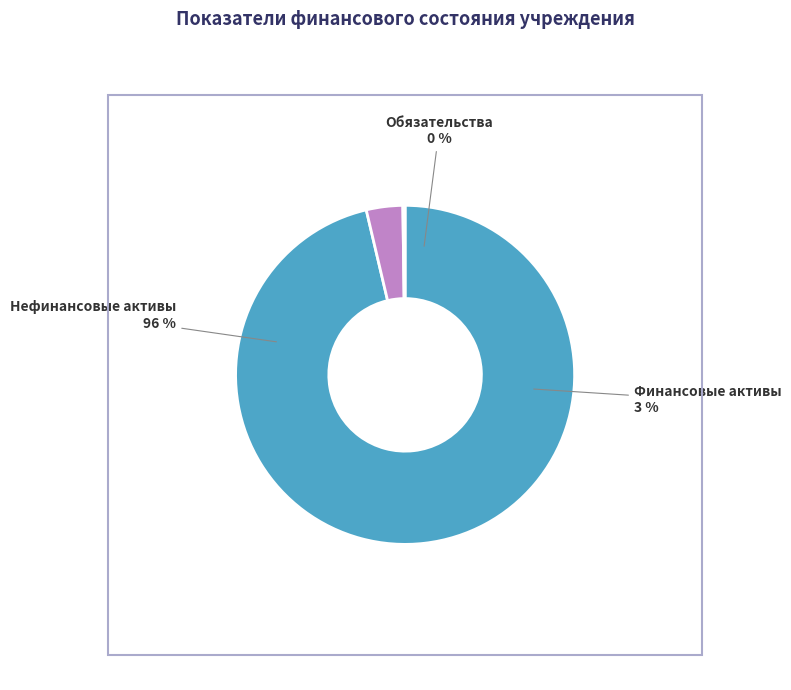

Is there any slice that represents more than half of the pie?

Yes